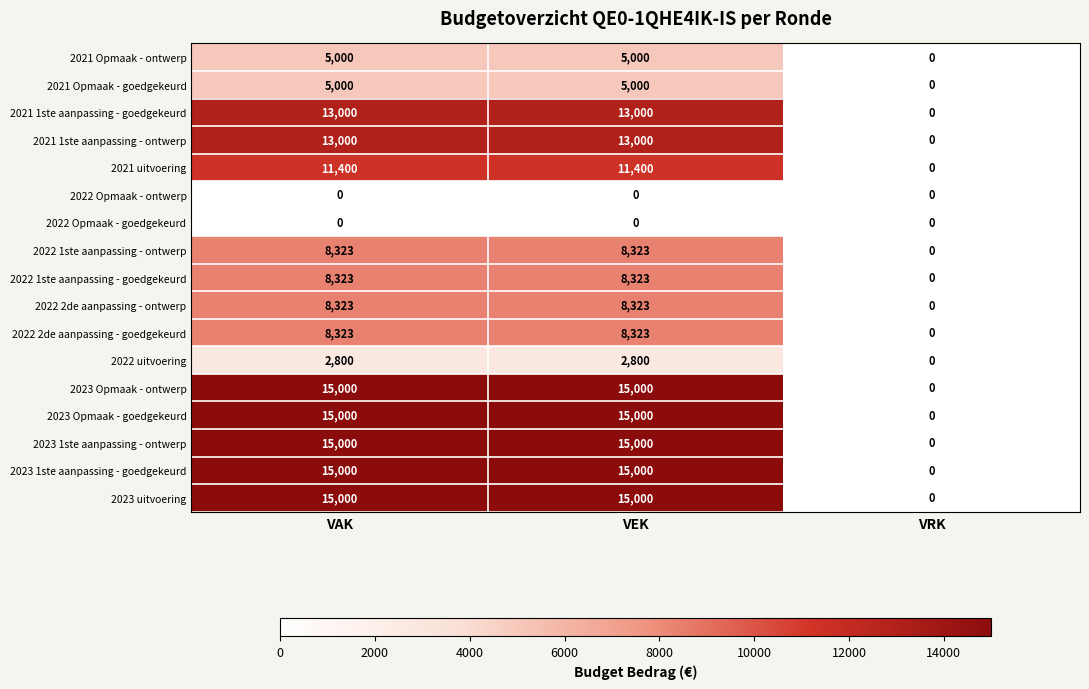

How many 2023 Opmaak - ontwerp values are between 0 and 15000?

3